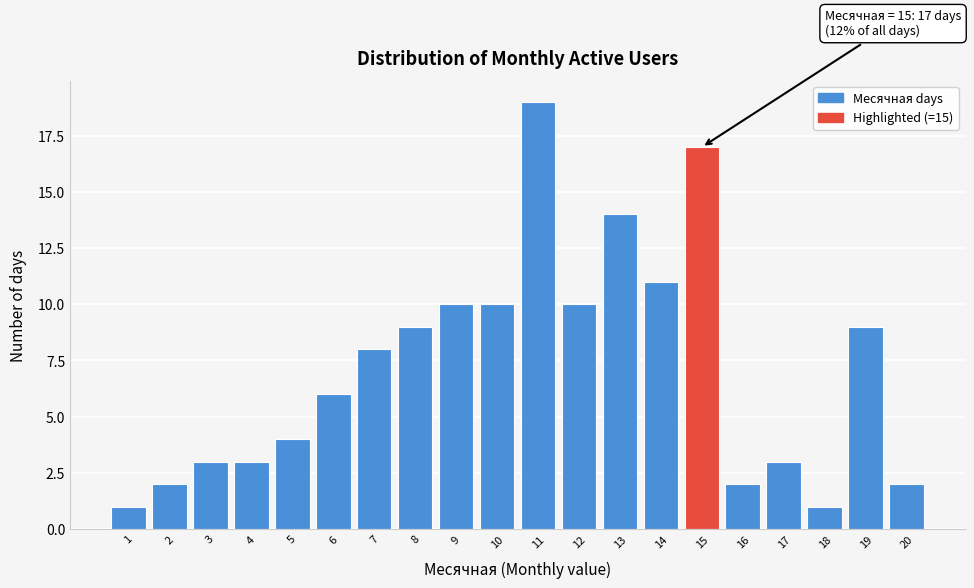

Which range on the x-axis has the tallest bar?

10.5 to 11.5